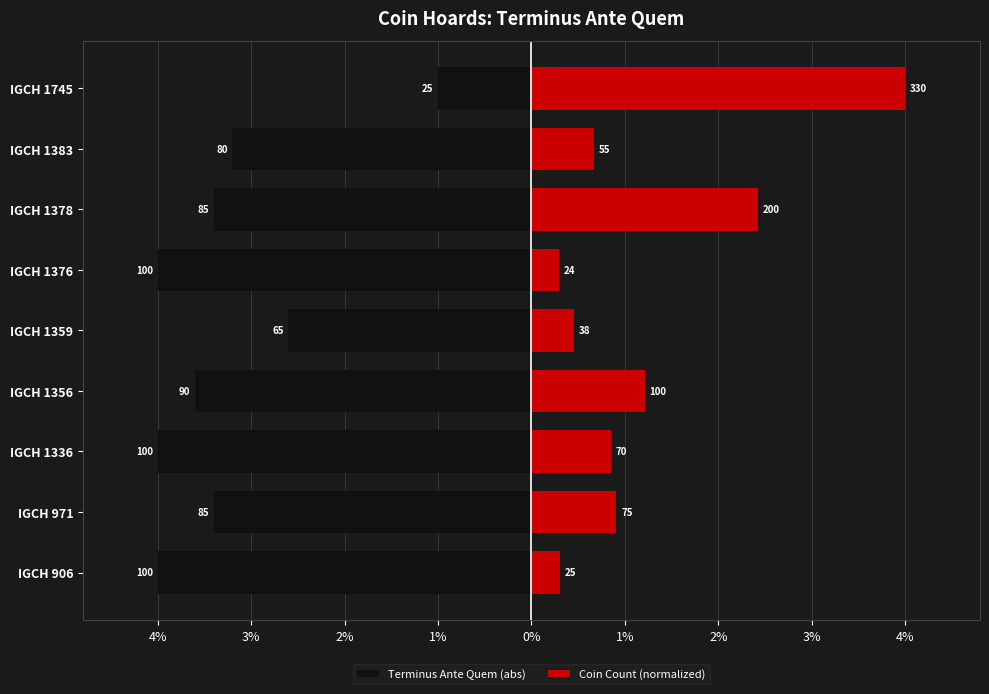

What are all the series names shown in the legend?

Terminus Ante Quem (abs), Coin Count (normalized)